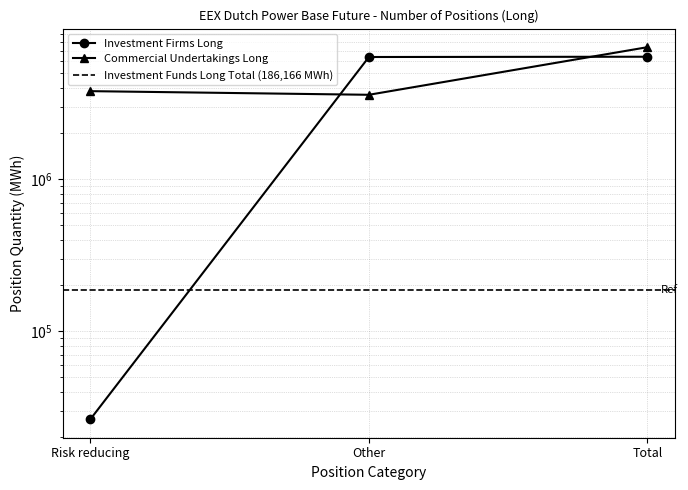

List the series in order of their overall mean, lowest first.

Investment Firms Long, Commercial Undertakings Long